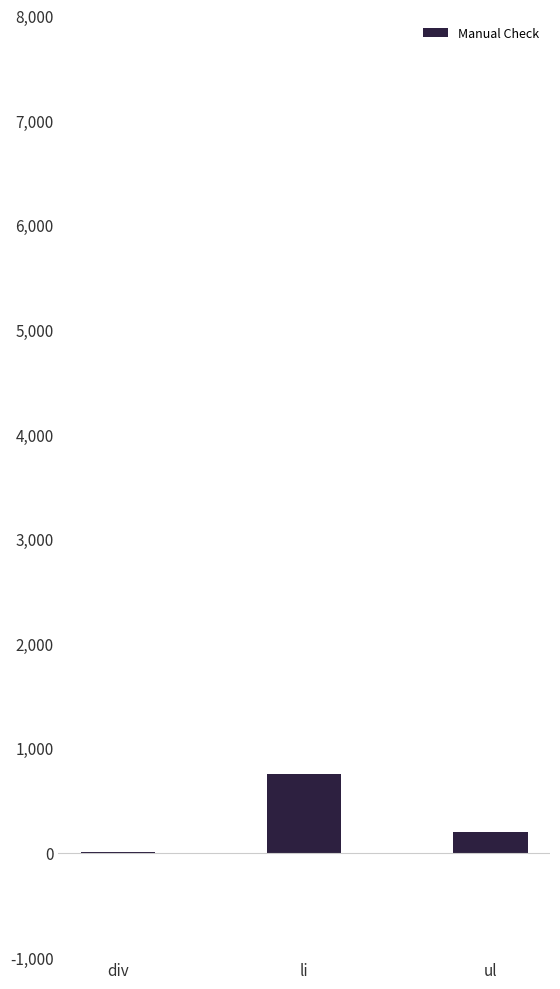

Reading right to left, list all the values displayed in this chart.

ul=196	li=753	div=3